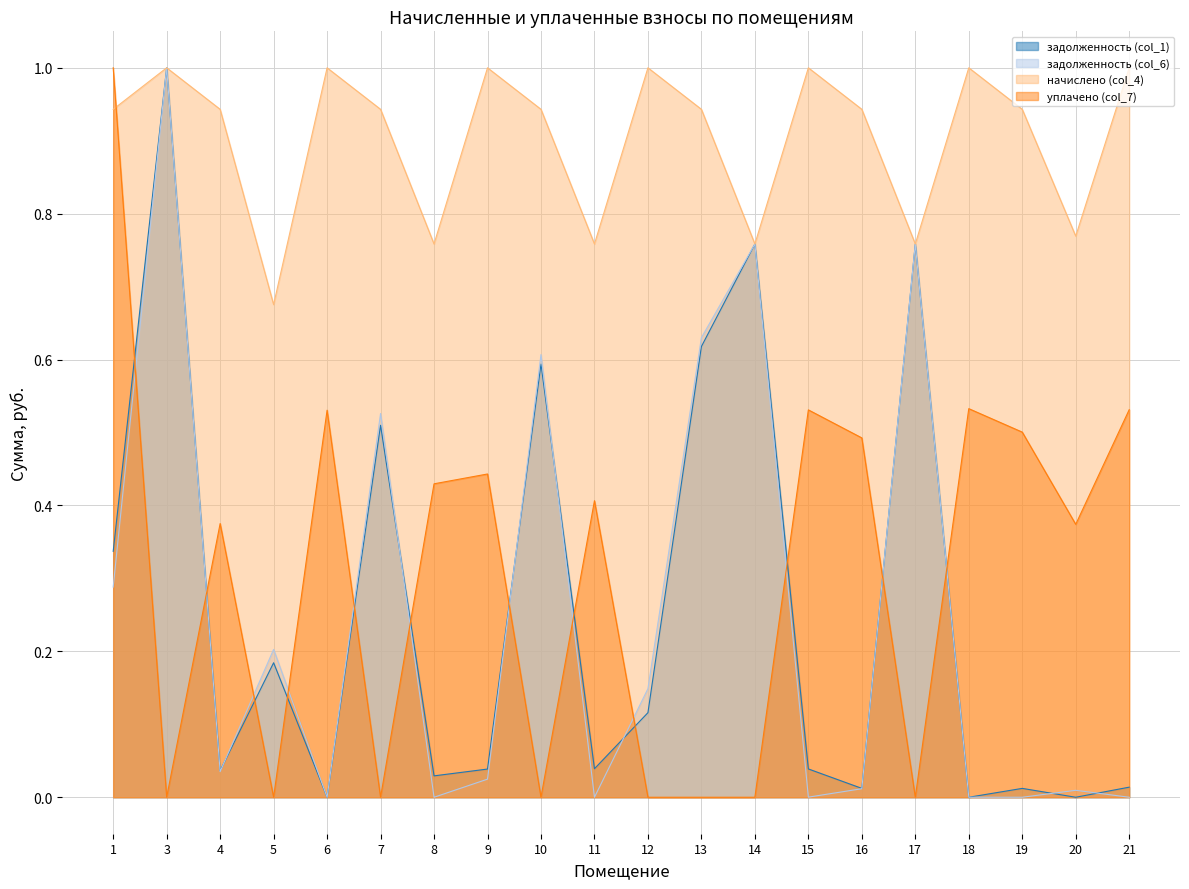

Which series has the largest range (max minus min)?

задолженность (col_1)